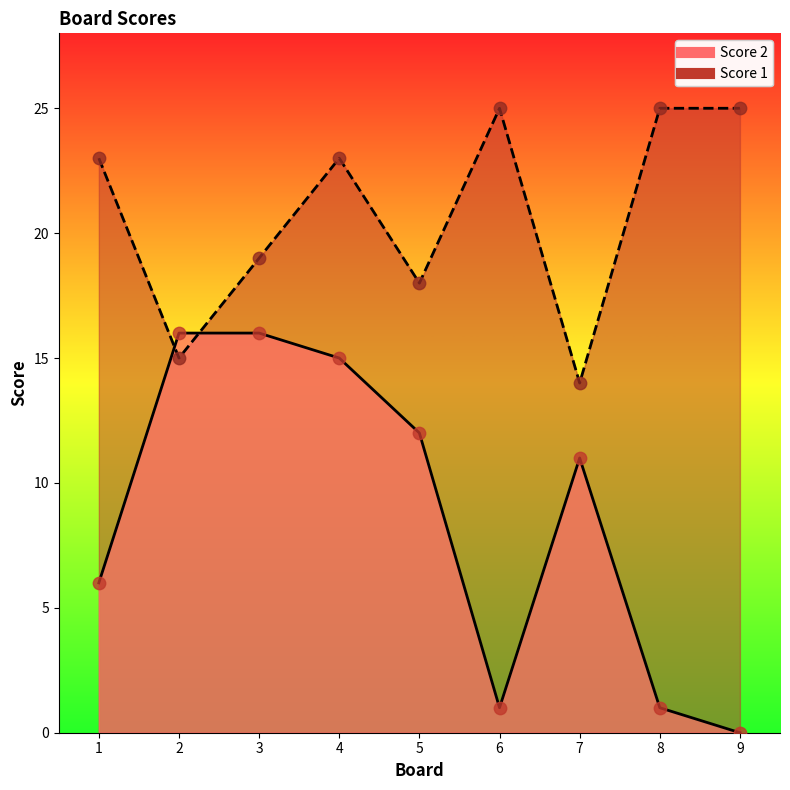

What are all the series names shown in the legend?

Score 2, Score 1